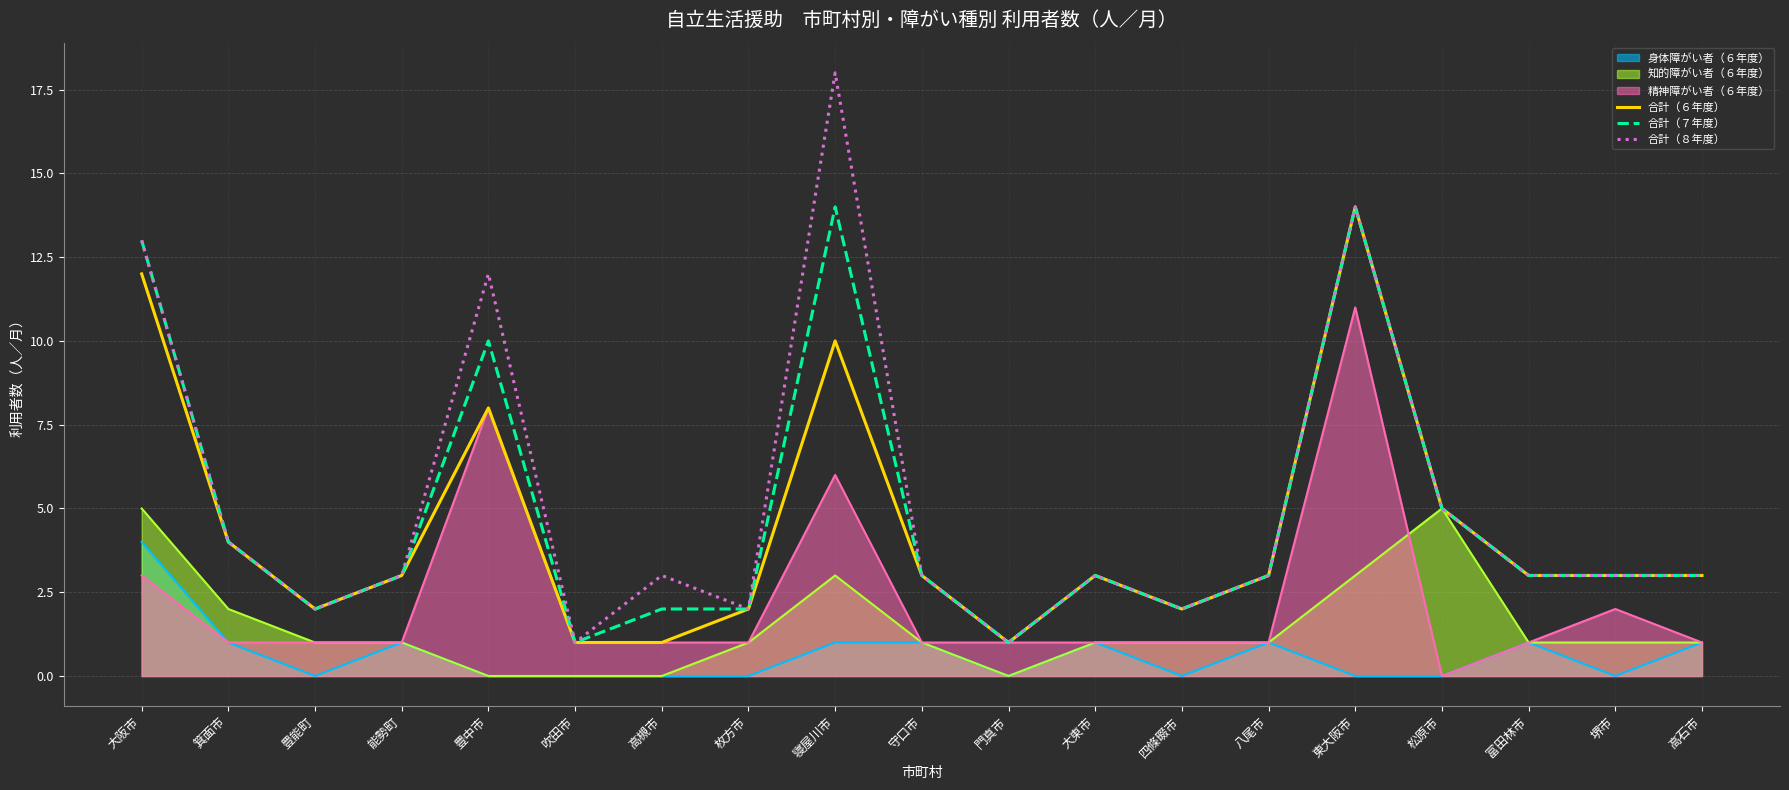

What is the label of the 19th point from the left?

高石市